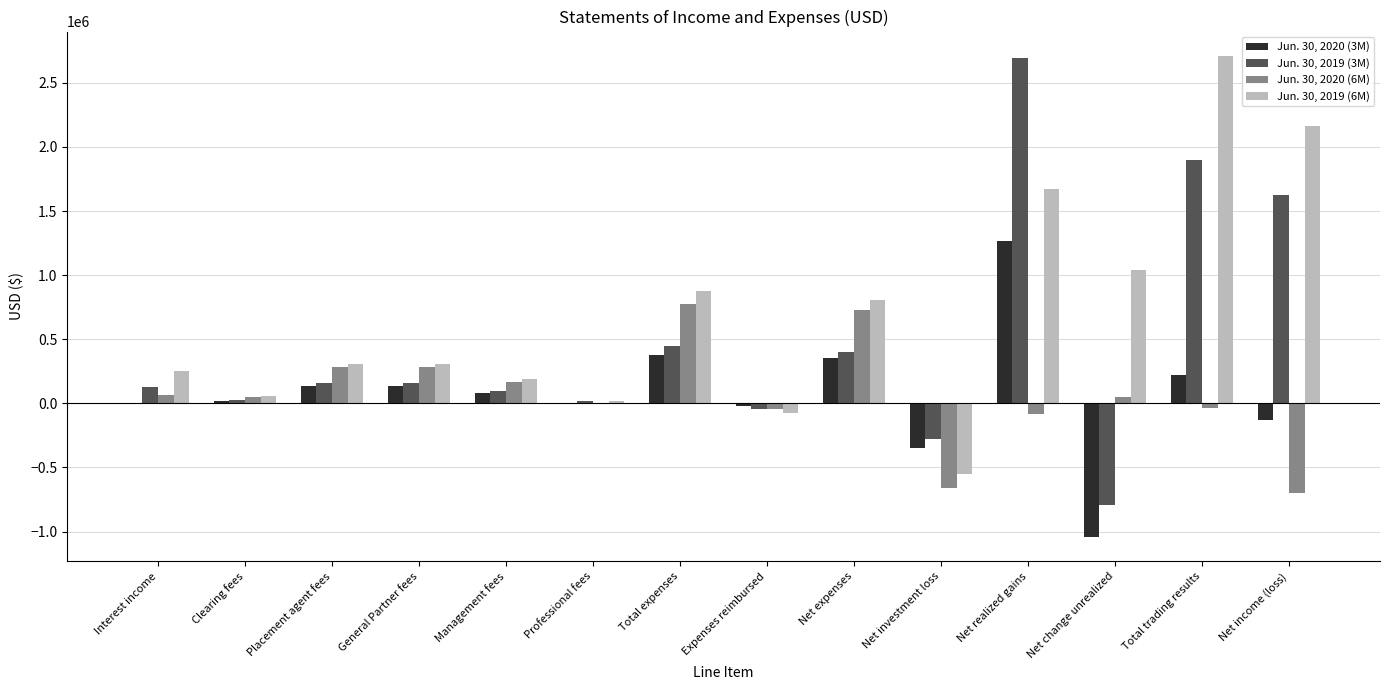

What is the sum of the Jun. 30, 2020 (3M) values at Interest income and Total trading results?

230650